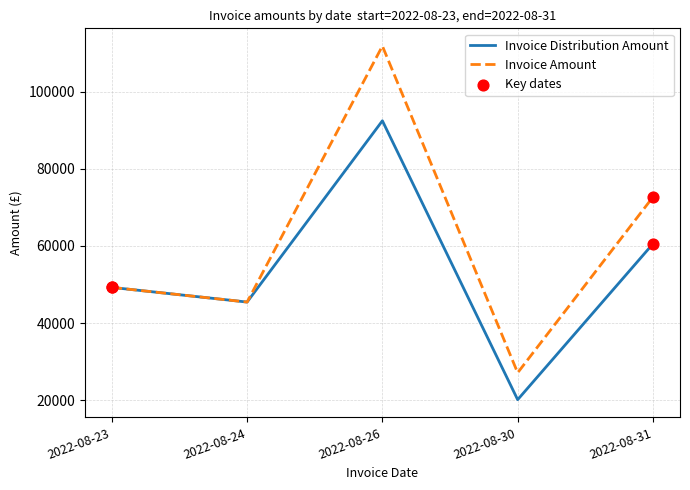

Is the value of Invoice Amount at 2022-08-24 greater than the value of Invoice Distribution Amount at 2022-08-23?

No